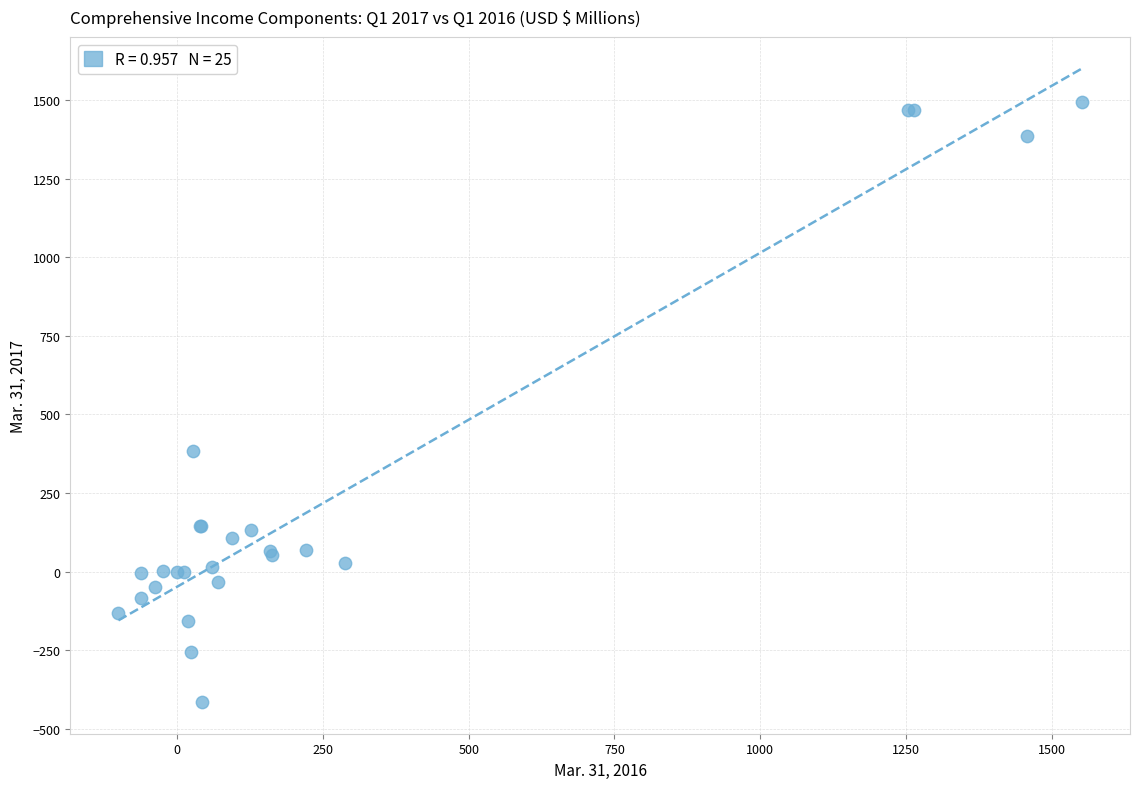

What Y value in the scatter plot is closest to 539?

383